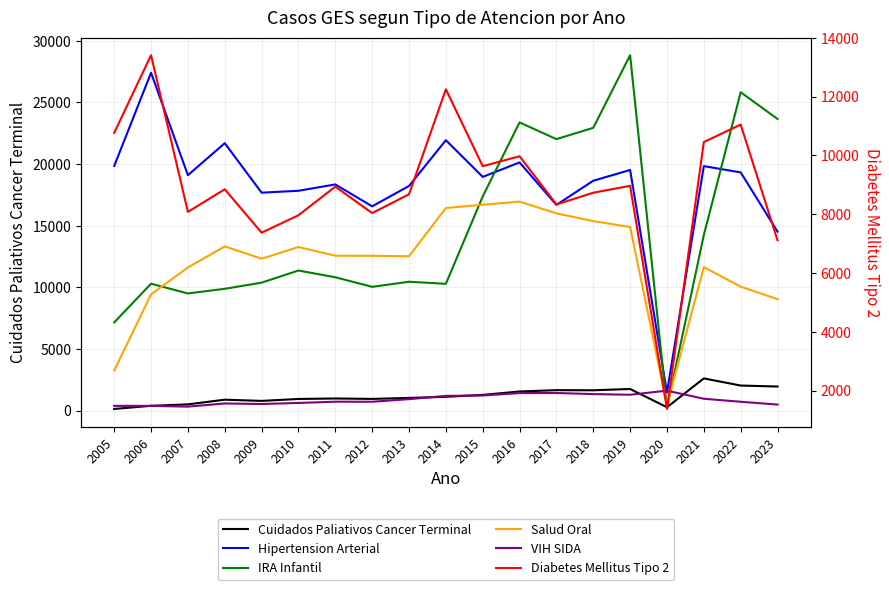

The VIH SIDA series shows 724 at 2011. True or false?

True